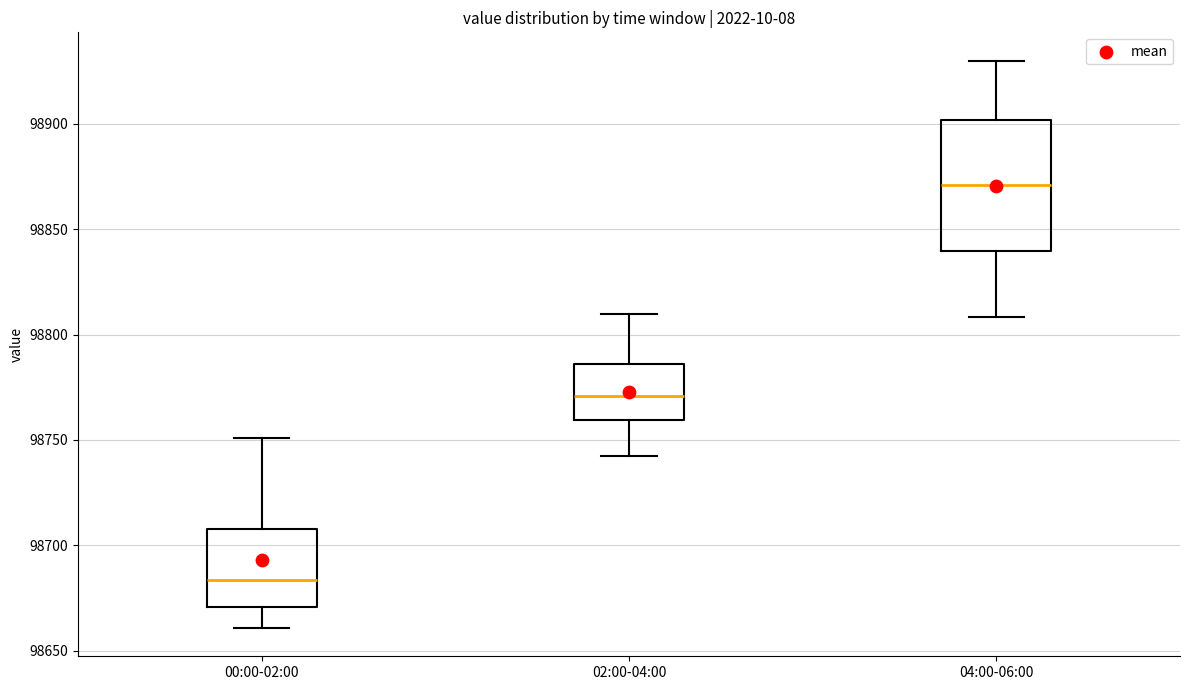

Reading left to right, read every box against the y-axis: the position of its median line, the range the box covers, and the ends of its whiskers. The values are not printed on the chart, so give them approximately, as read against the axis.

00:00-02:00: median 98685, box 98670 to 98710, whiskers 98660 to 98750
02:00-04:00: median 98770, box 98760 to 98785, whiskers 98740 to 98810
04:00-06:00: median 98870, box 98840 to 98900, whiskers 98810 to 98930